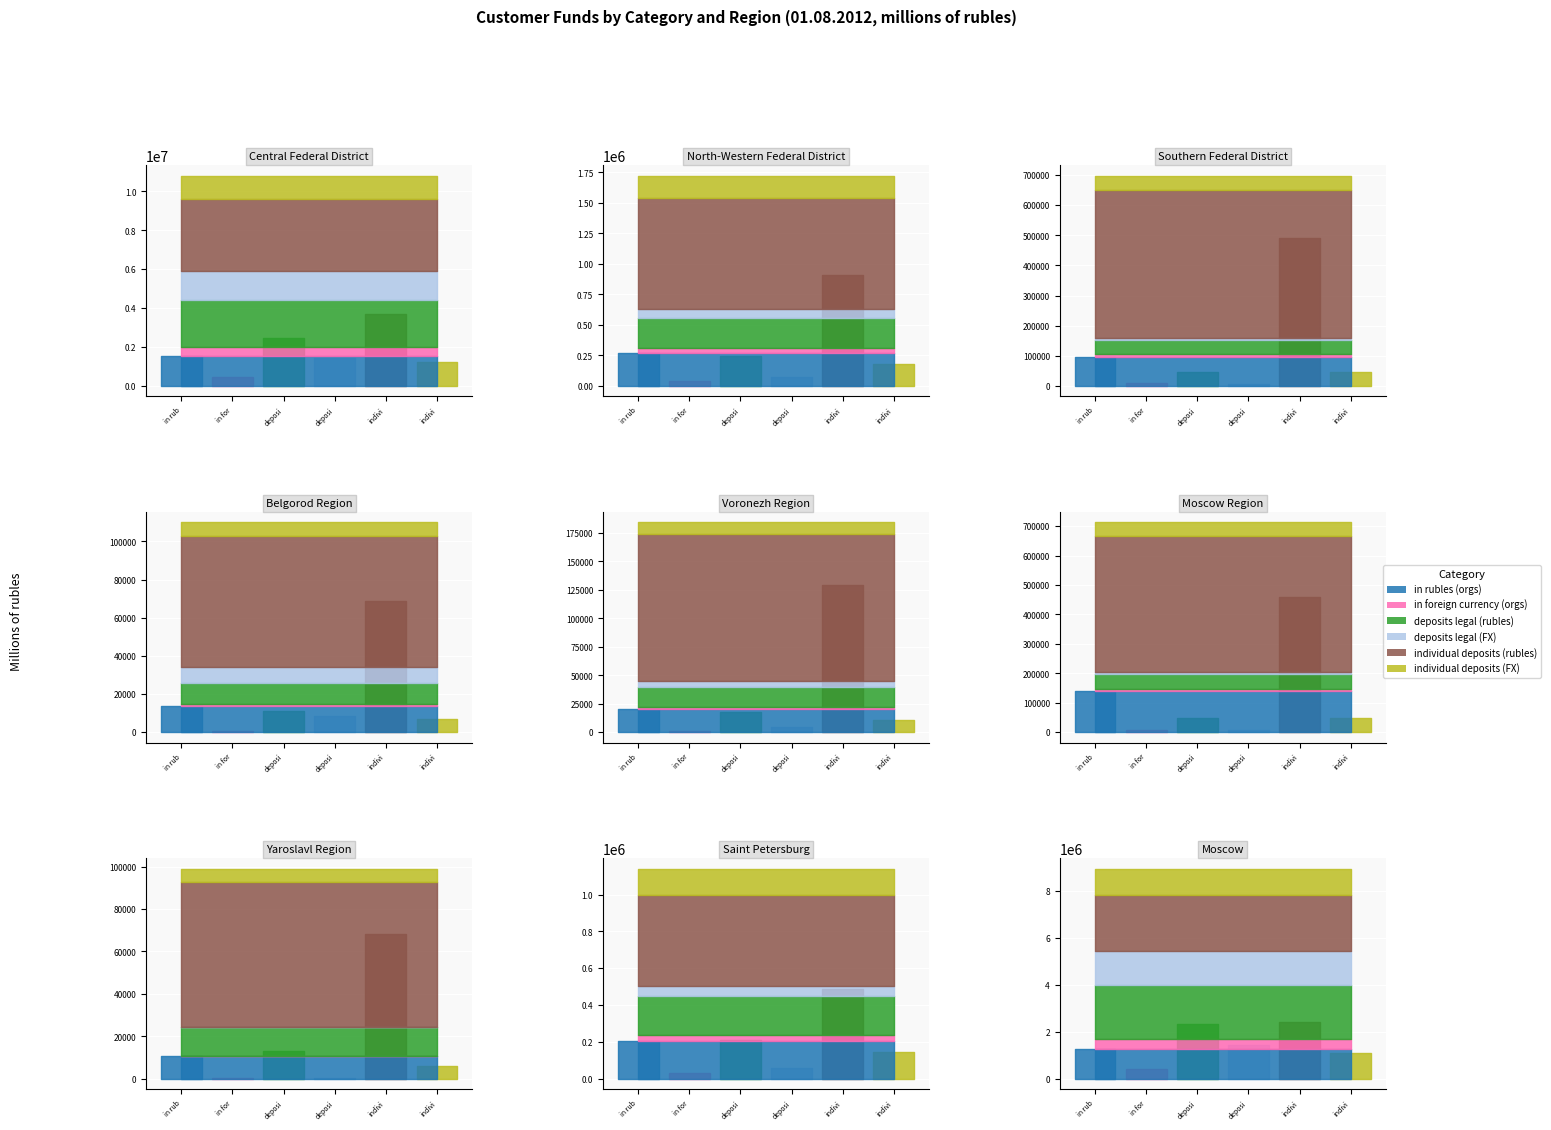

Where is the first local minimum for in rubles (orgs)?

3